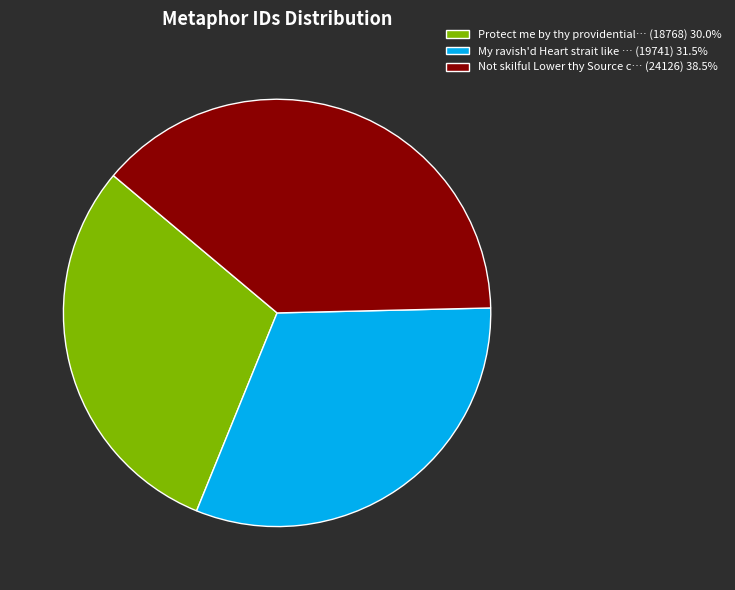

Approximately how many times larger is the value at Not skilful Lower thy Source c… (24126) 38.5% compared to My ravish'd Heart strait like … (19741) 31.5%?

1.2